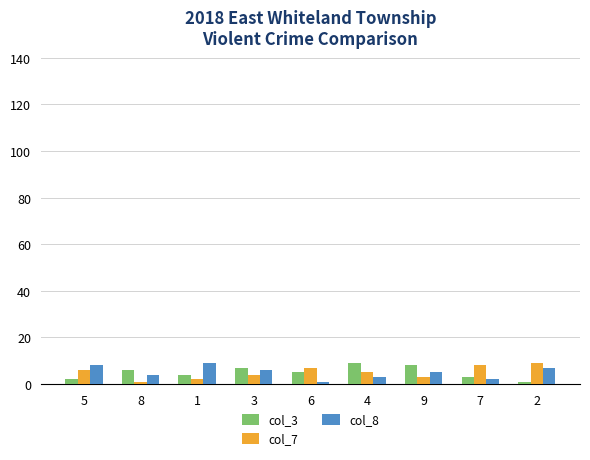

The value of col_8 at 3 is 6. True or false?

True